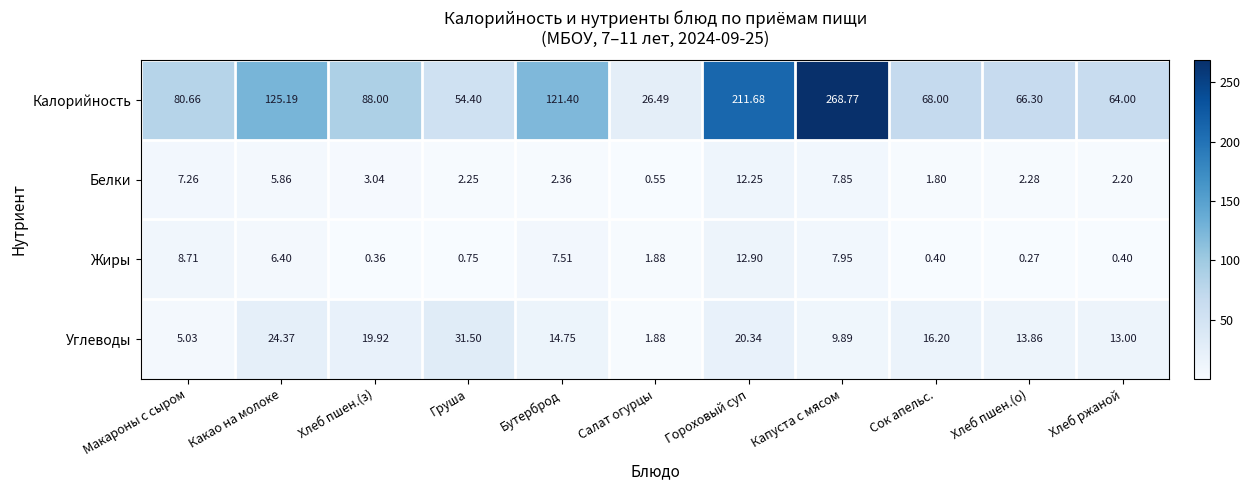

Rank the series by their maximum value, from lowest to highest.

Белки, Жиры, Углеводы, Калорийность